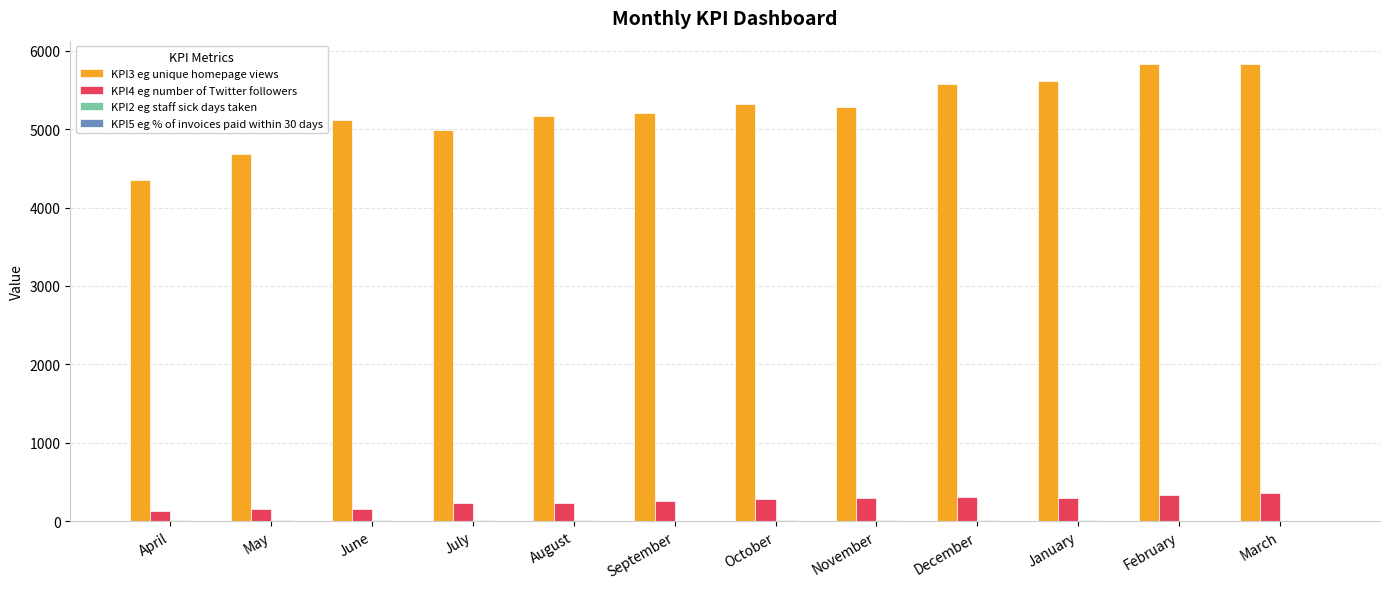

Is it true that KPI3 eg unique homepage views equals 9871.9 at January?

False